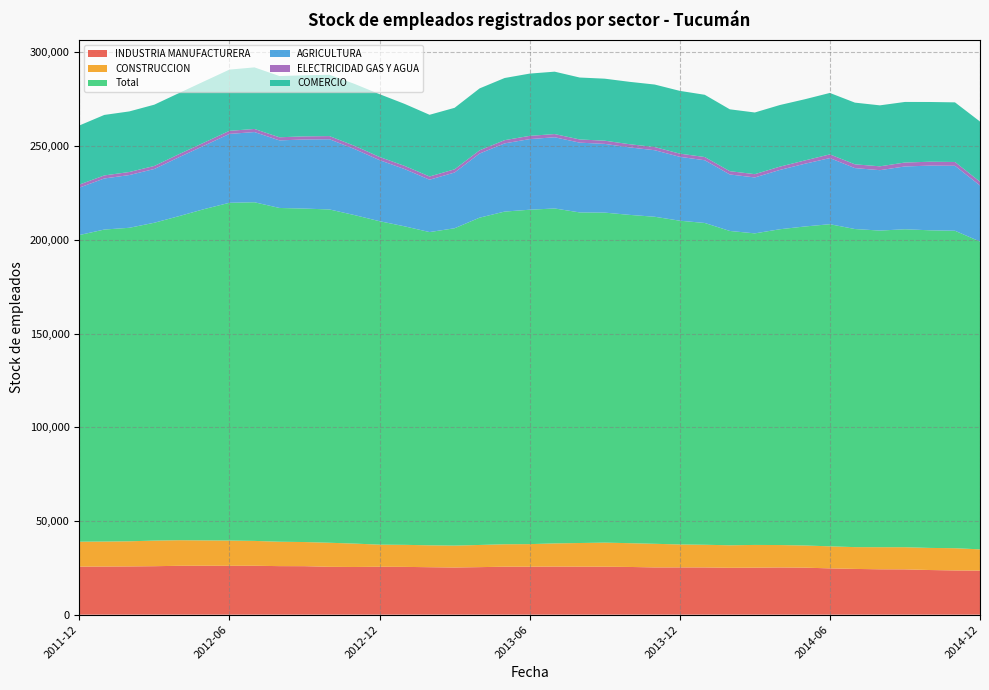

Reading right to left, transcribe all the data shown in this chart.

INDUSTRIA MANUFACTURERA: 23506	23591	23810	24167	24200	24406	24690	25082	25179	25072	25012	25194	25217	25202	25451	25582	25604	25648	25584	25591	25352	25160	25314	25492	25564	25441	25526	25863	25892	26095	26068	26105	26072	25852	25729	25664	25623
CONSTRUCCION: 11333	11867	11797	11821	11797	11628	11770	11822	11966	12130	12008	12100	12236	12606	12685	12852	12624	12371	12048	11974	11836	11684	11689	11760	11791	12477	12835	12883	13018	13257	13474	13513	13658	13661	13418	13339	13305
Total: 164232	169363	169463	169632	168925	169712	171859	170202	168482	166223	167697	171679	172736	174486	175155	176071	176376	178697	178416	177488	174623	169312	167116	169936	172576	175268	177829	177911	178079	180682	180203	176788	172947	169587	167262	166466	163598
AGRICULTURA: 29903	34658	34495	33517	32225	32515	35275	33466	31638	29835	30140	33466	34083	35498	35993	36670	37227	37991	37678	36387	34211	29736	27942	30563	32571	35257	37456	36864	36052	37451	36744	33899	31466	28688	28128	27247	25292
ELECTRICIDAD GAS Y AGUA: 2017	2035	2081	2095	2057	2008	1982	1761	1758	1758	1755	1716	1701	1689	1703	1700	1712	1709	1718	1718	1723	1710	1715	1703	1708	1702	1683	1661	1658	1655	1642	1639	1640	1618	1627	1630	1624
COMERCIO: 32103	31814	31878	32318	32529	32911	32777	32657	32877	32905	33004	33209	33489	33351	33281	33089	33035	33287	33226	33158	33030	32809	32921	33070	33497	33042	32706	32572	32676	32858	32670	32664	32591	32690	32331	32271	31531